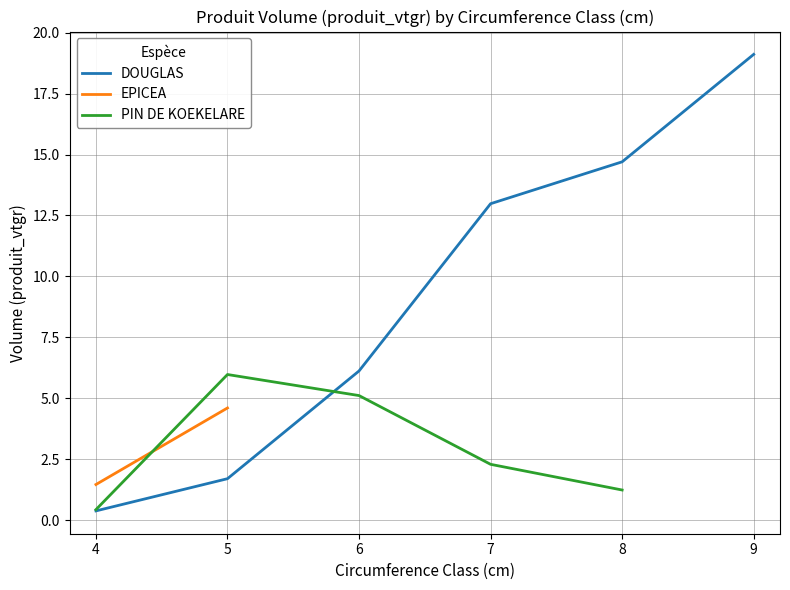

The value of DOUGLAS at 8 is 14.7. True or false?

True